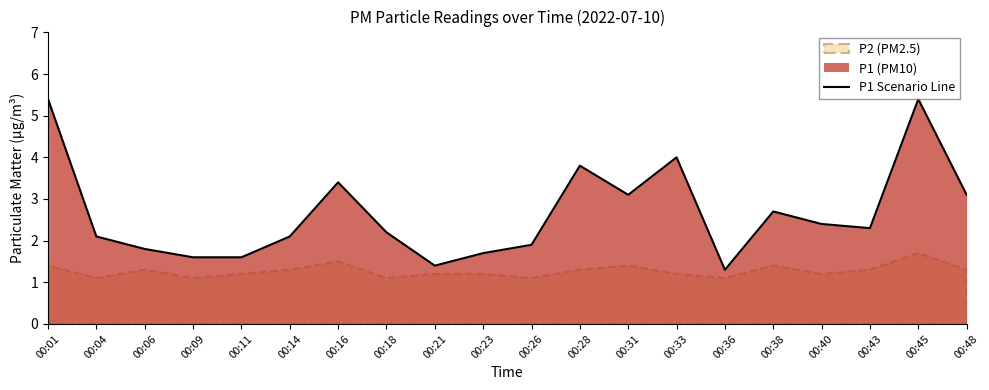

List the labels in order of value, largest first.

00:01, 00:45, 00:33, 00:28, 00:16, 00:31, 00:48, 00:38, 00:40, 00:43, 00:18, 00:04, 00:14, 00:26, 00:06, 00:23, 00:09, 00:11, 00:21, 00:36